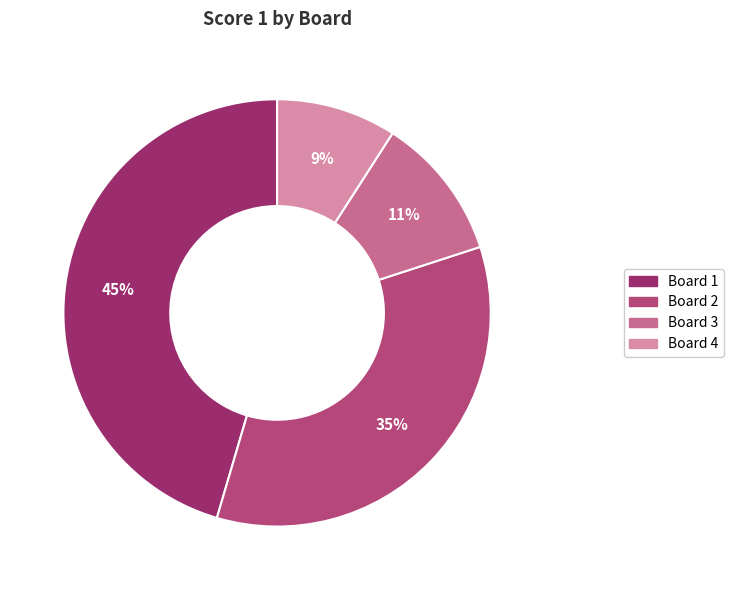

Does any single category account for the majority?

No